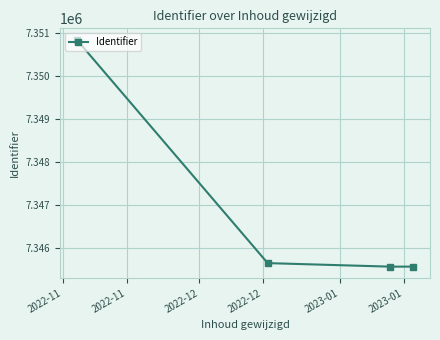

How many distinct data groups are displayed?

1